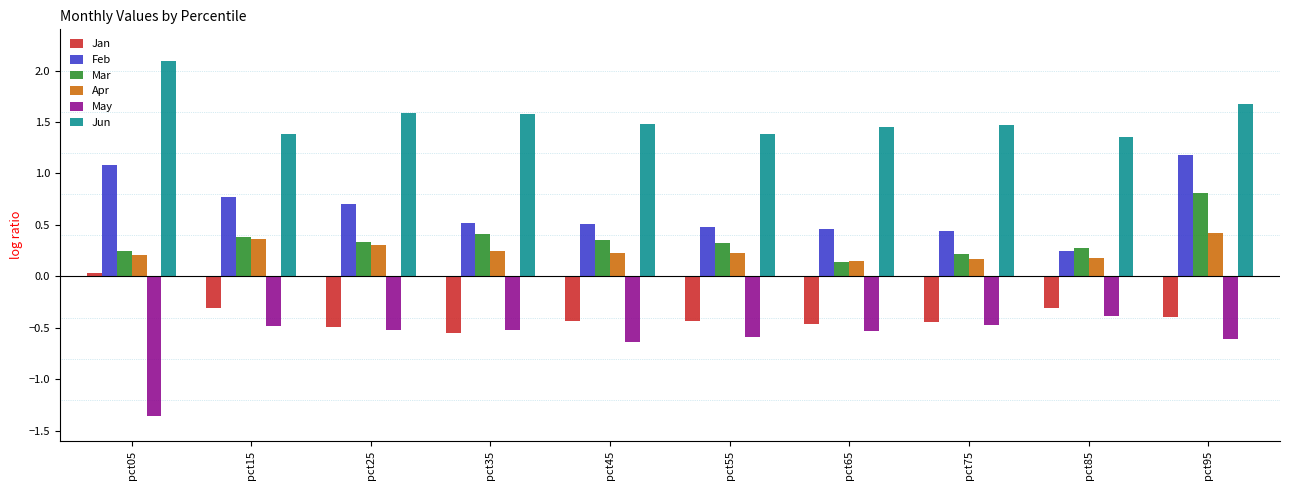

At pct95, list the series in order from smallest to largest.

May, Jan, Apr, Mar, Feb, Jun